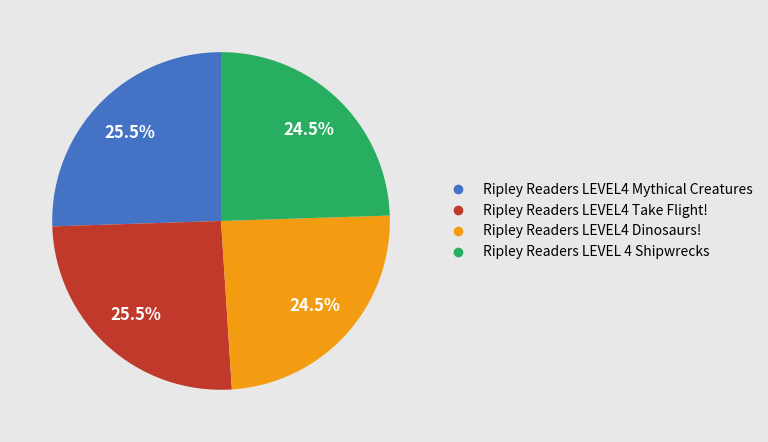

Approximately how many times larger is the value at Ripley Readers LEVEL4 Take Flight! compared to Ripley Readers LEVEL4 Dinosaurs!?

1.0